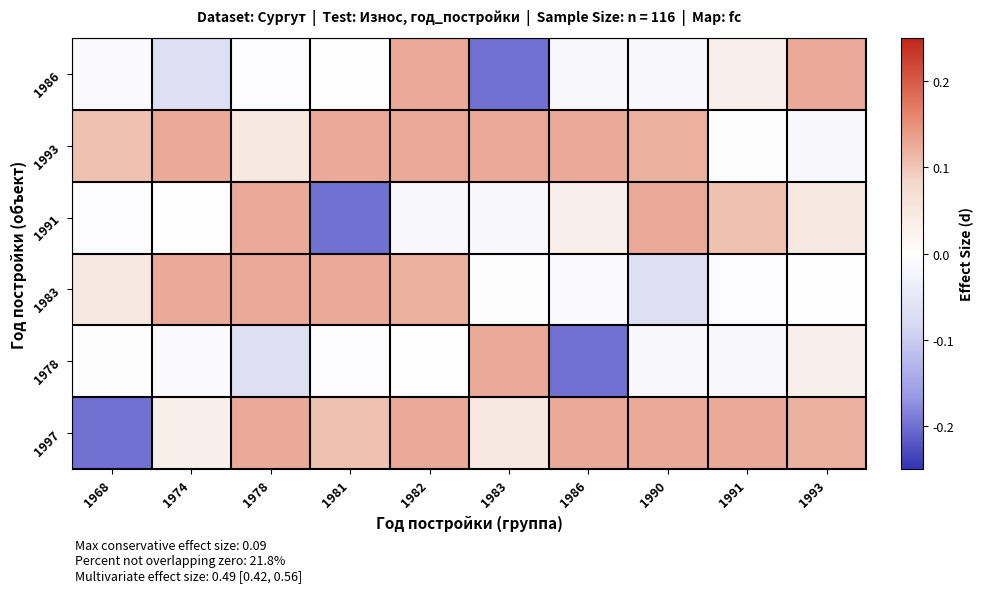

How many distinct data groups are displayed?

6